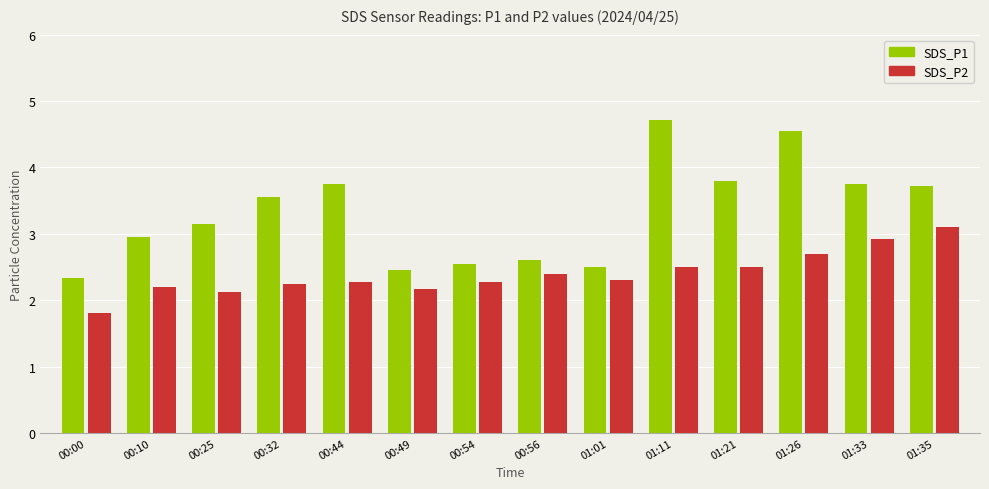

At which label does SDS_P2 reach its peak?

01:35